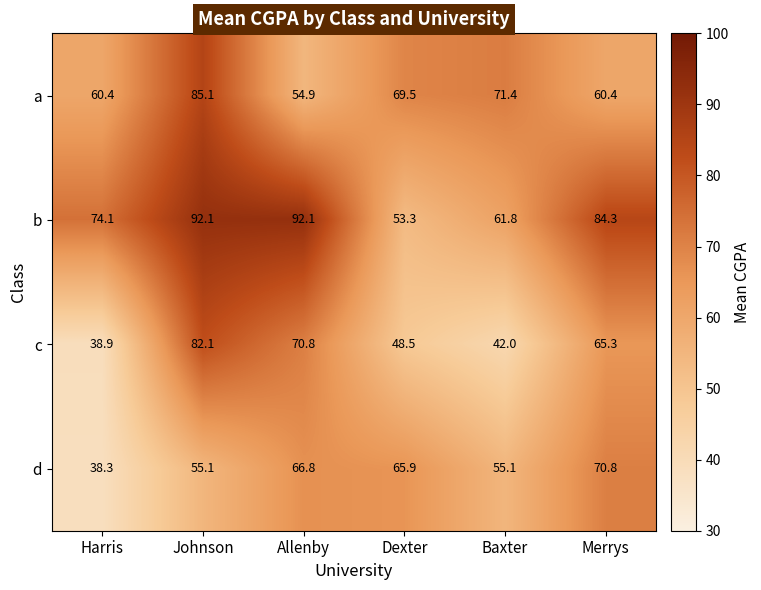

Which category has the lowest value in the b series?

Dexter